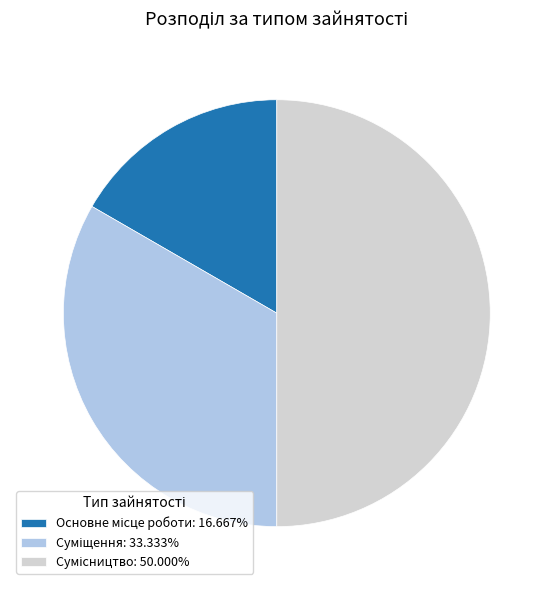

What percentage is the Основне місце роботи slice, to the nearest percent?

17%